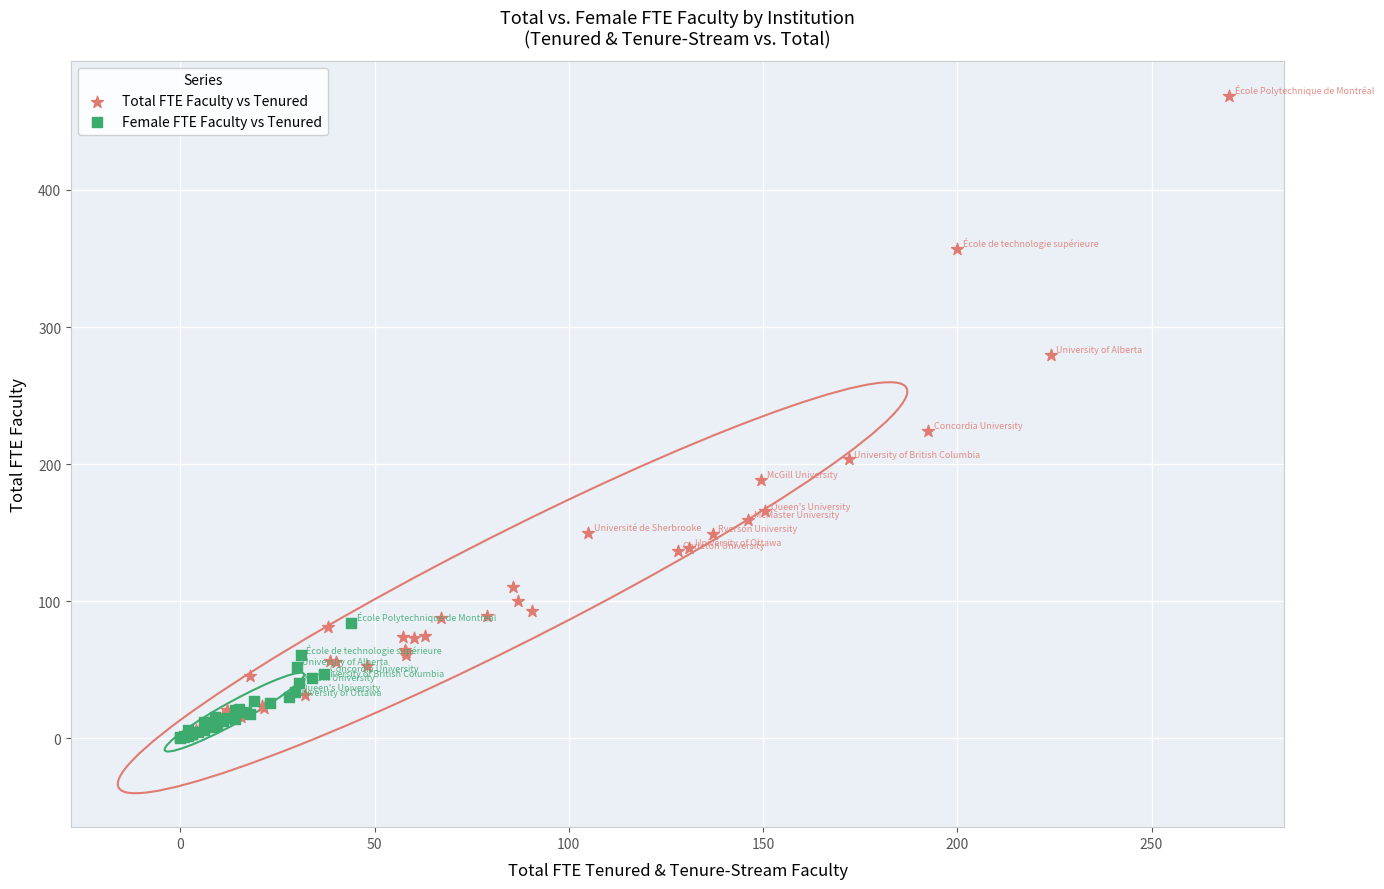

Which series has the largest Y range (max minus min)?

Total FTE Faculty vs Tenured